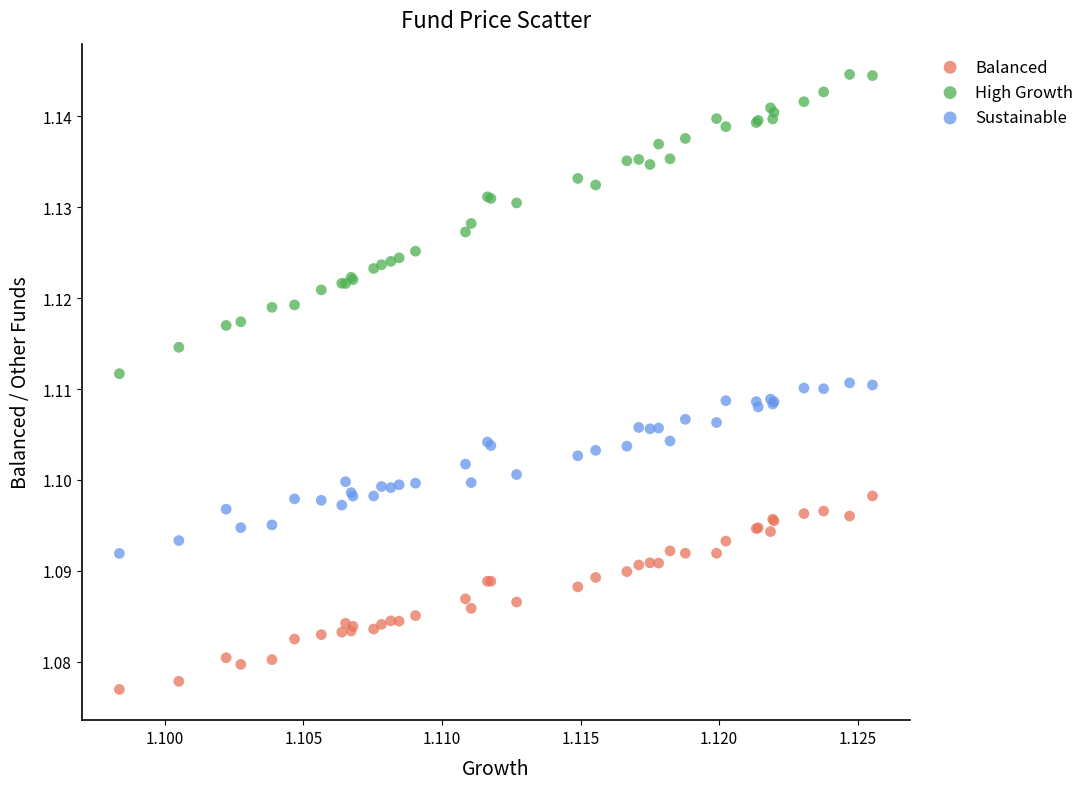

Which series contains the lowest Y value?

Balanced